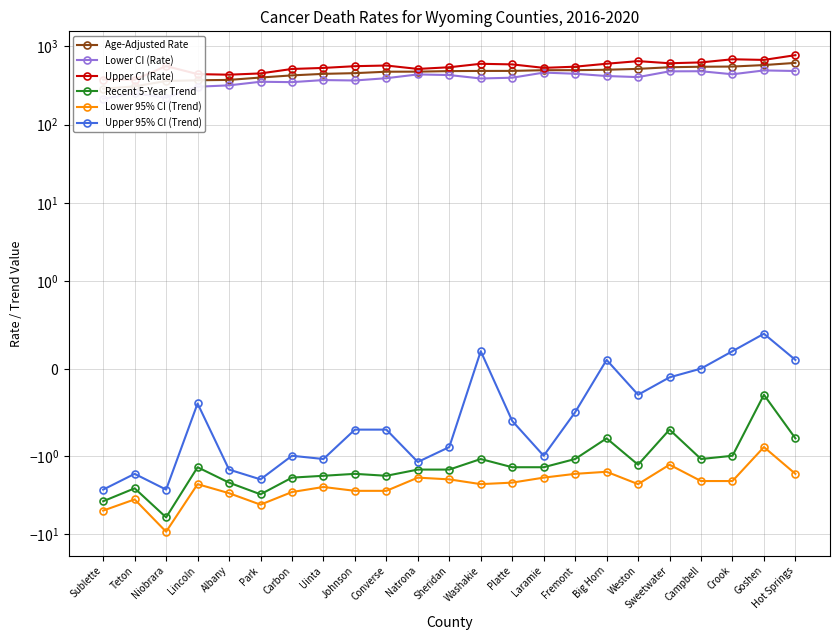

What are all the series names shown in the legend?

Age-Adjusted Rate, Lower CI (Rate), Upper CI (Rate), Recent 5-Year Trend, Lower 95% CI (Trend), Upper 95% CI (Trend)